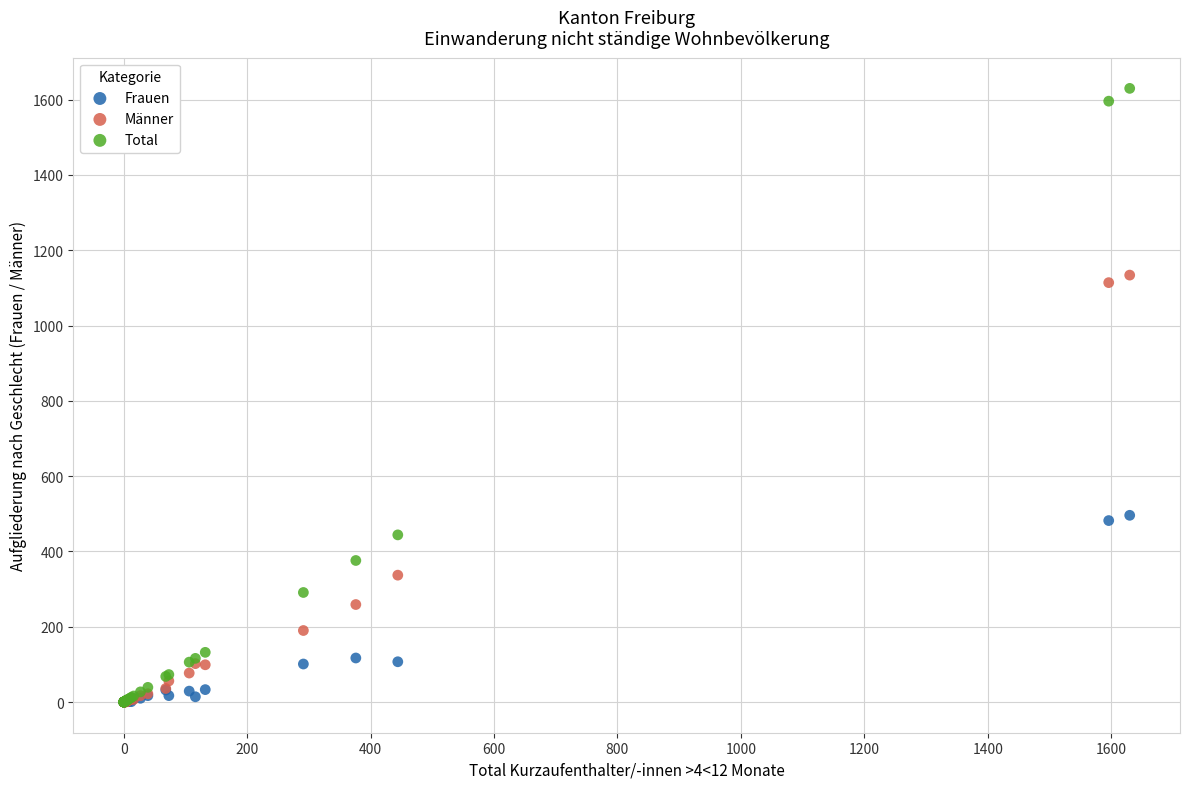

In the Total series, what Y value is closest to 815?

444